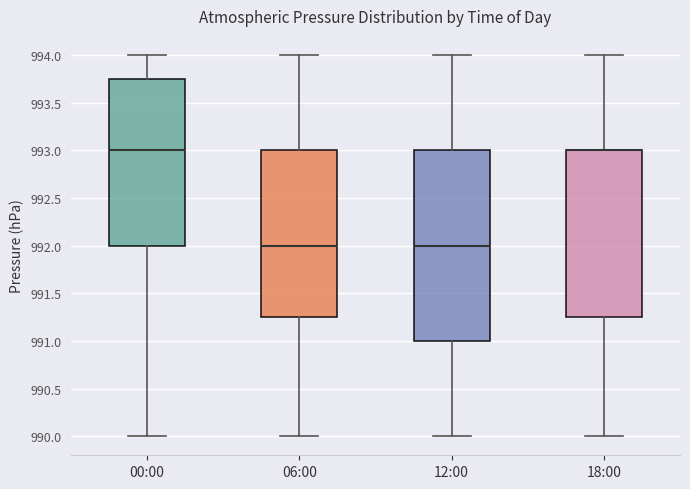

Reading left to right, read every box against the y-axis: the position of its median line, the range the box covers, and the ends of its whiskers. The values are not printed on the chart, so give them approximately, as read against the axis.

00:00: median 993.00, box 992.00 to 993.75, whiskers 990.00 to 994.00
06:00: median 992.00, box 991.25 to 993.00, whiskers 990.00 to 994.00
12:00: median 992.00, box 991.00 to 993.00, whiskers 990.00 to 994.00
18:00: median 993.00 (drawn on the box's upper edge), box 991.25 to 993.00, whiskers 990.00 to 994.00